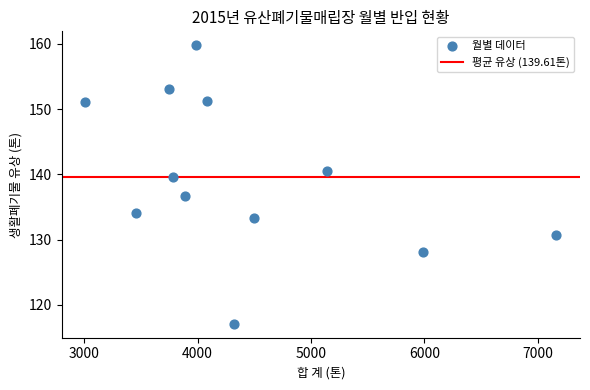

What is the average X value?

4420.6